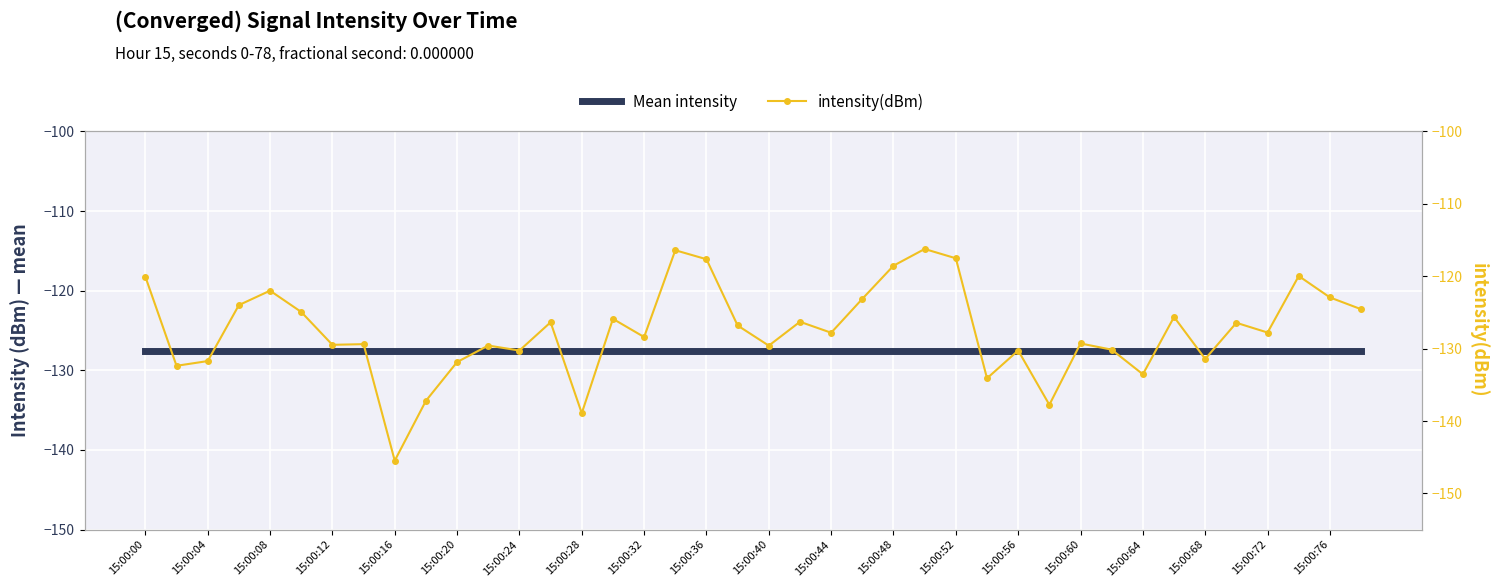

What is the highest value of the intensity(dBm) series?

-116.2